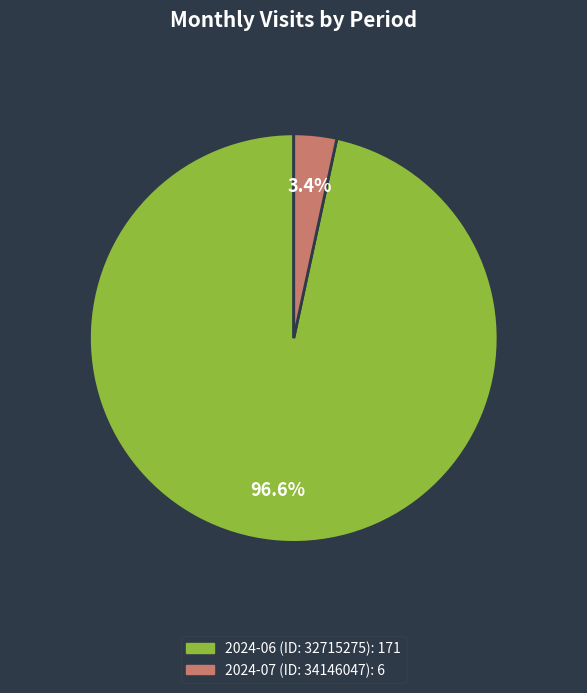

Which slice is the smallest?

2024-07 (ID: 34146047)